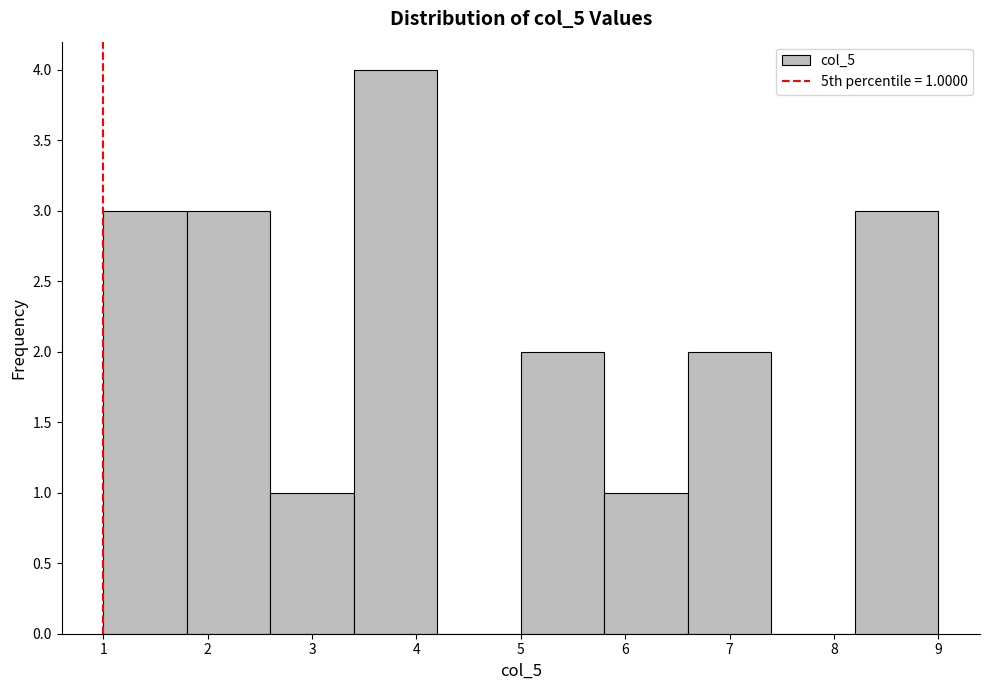

Over which range of the x-axis is the bar tallest?

3.4 to 4.2